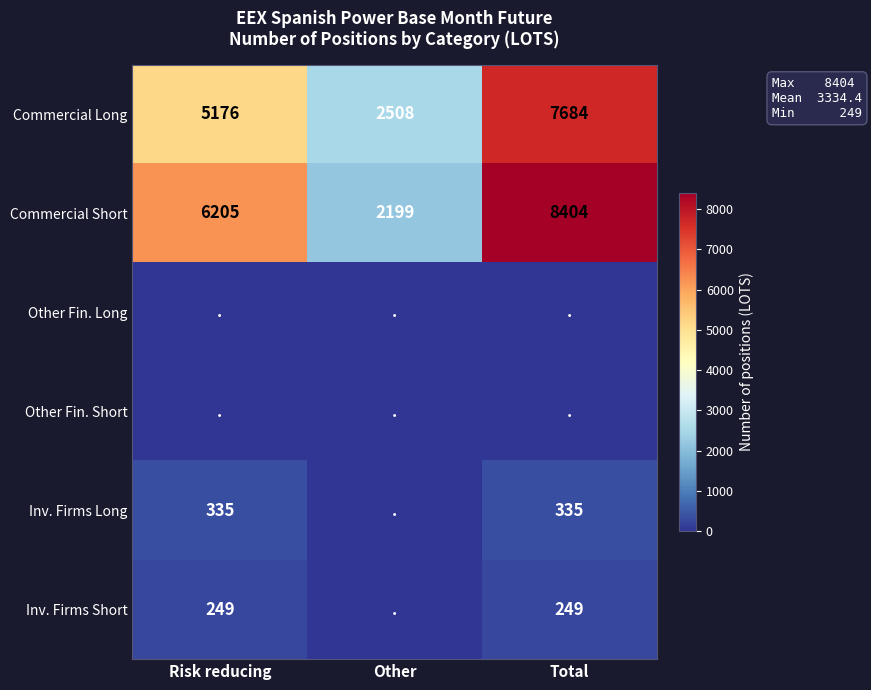

What is the difference between the maximum and minimum values in the Commercial Long series?

5176